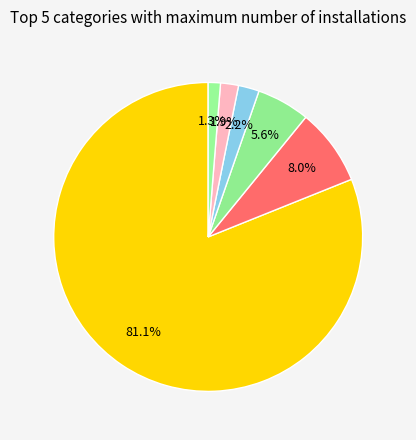

Which slice is the smallest?

LT5